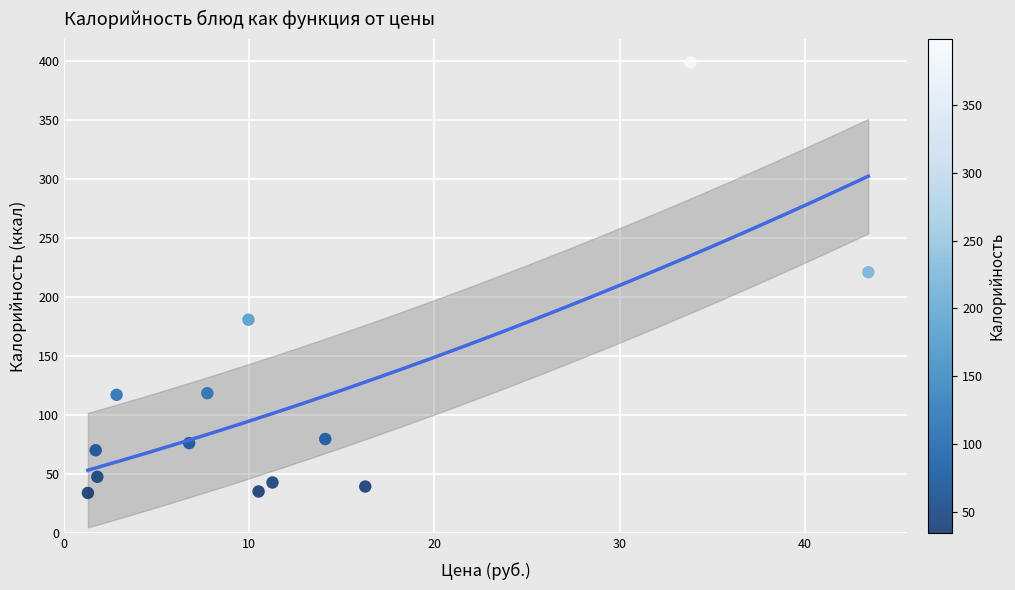

What Y value in the scatter plot is closest to 216?

221.0